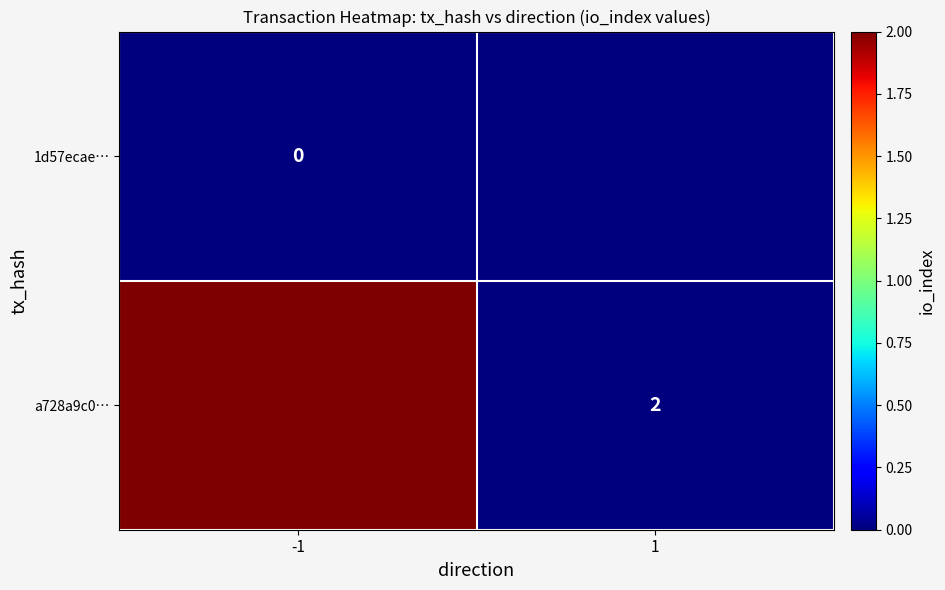

Which category has the lowest value across all series?

-1